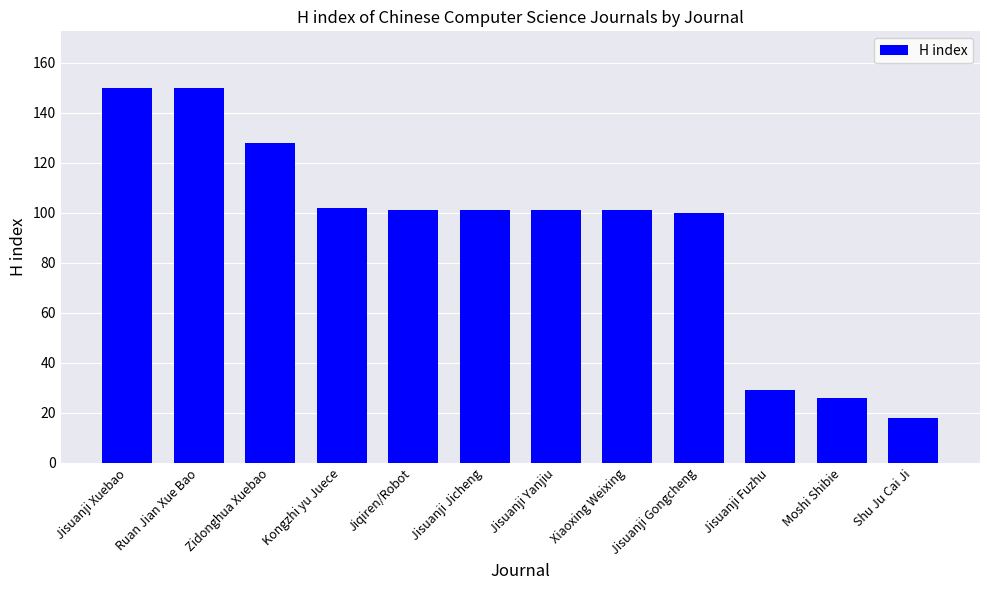

Does the chart contain stacked bars?

No